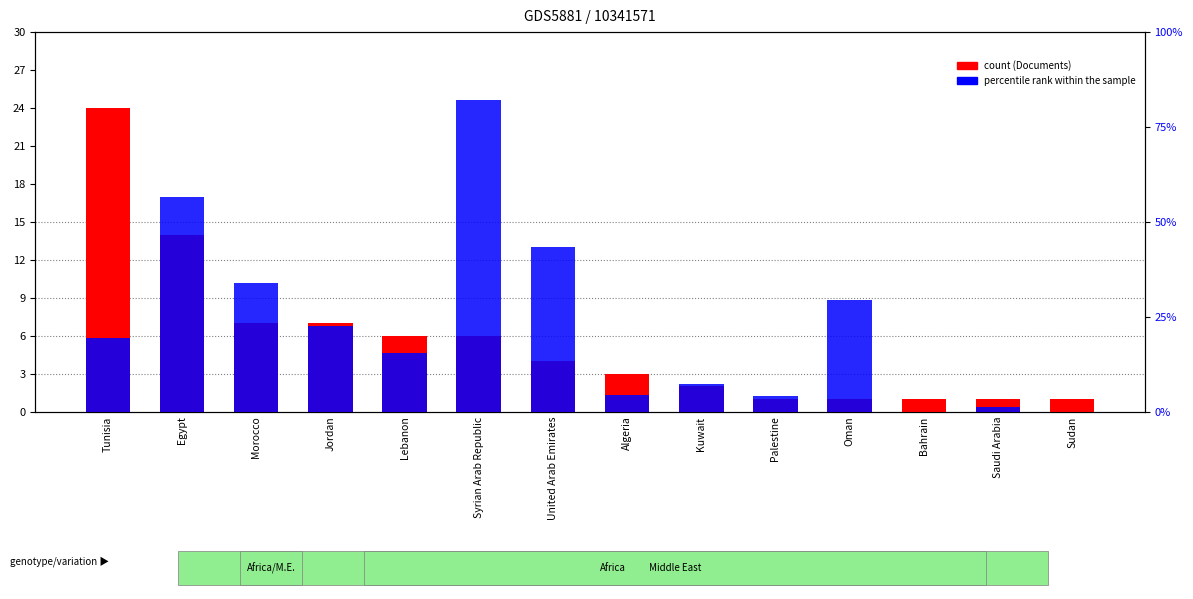

Reading left to right, transcribe all the data shown in this chart.

Documents: 24.0	14.0	7.0	7.0	6.0	6.0	4.0	3.0	2.0	1.0	1.0	1.0	1.0	1.0
Citations per document (norm): 19.4	56.7	33.9	22.7	15.3	82.2	43.3	4.4	7.3	4.0	29.3	0.0	1.3	0.0